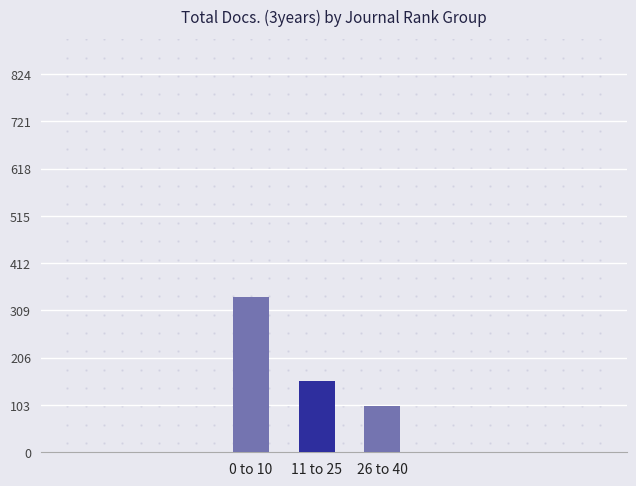

Read the value at 0 to 10.

337.6